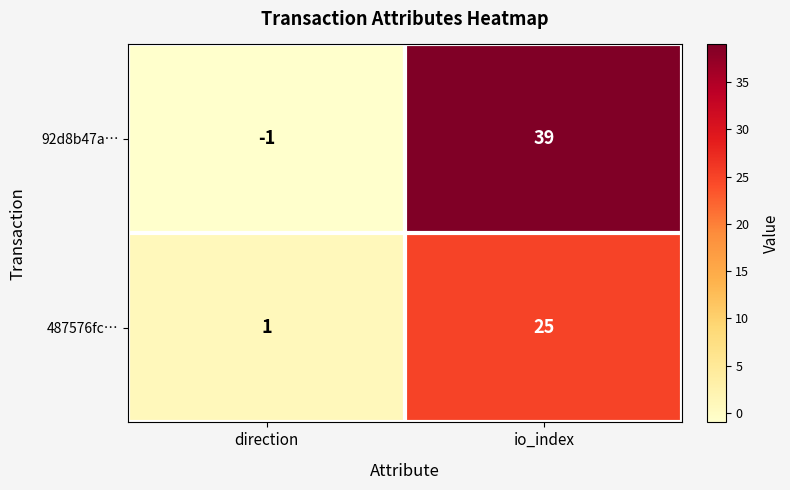

Which category has the lowest value in the 92d8b47a… series?

direction